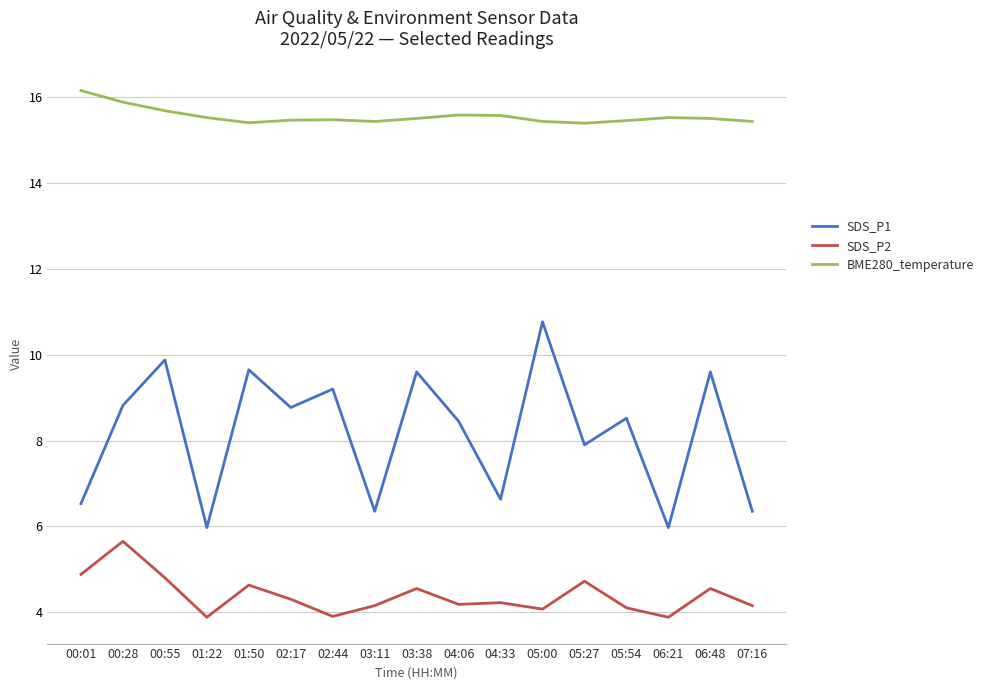

Which series has the largest total across all categories?

BME280_temperature